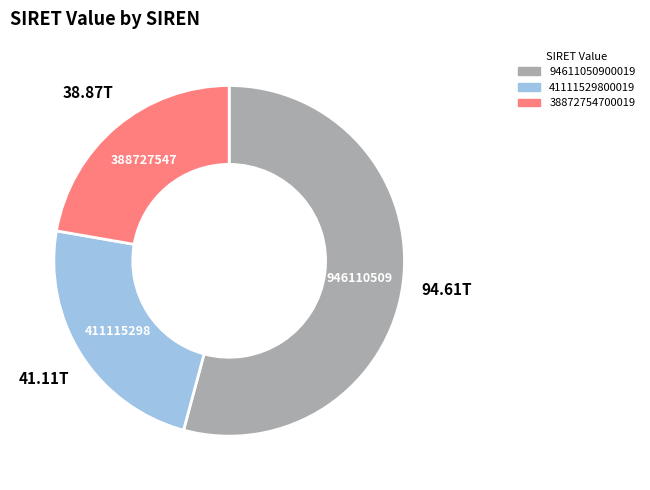

Is 388727547 the majority of the pie?

No